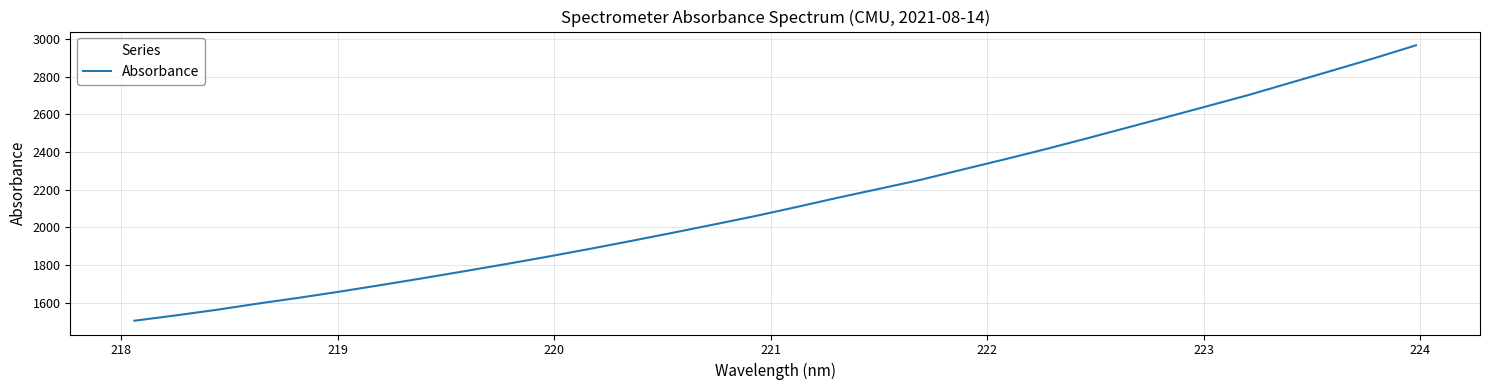

Count the number of values greater than 2107.

16